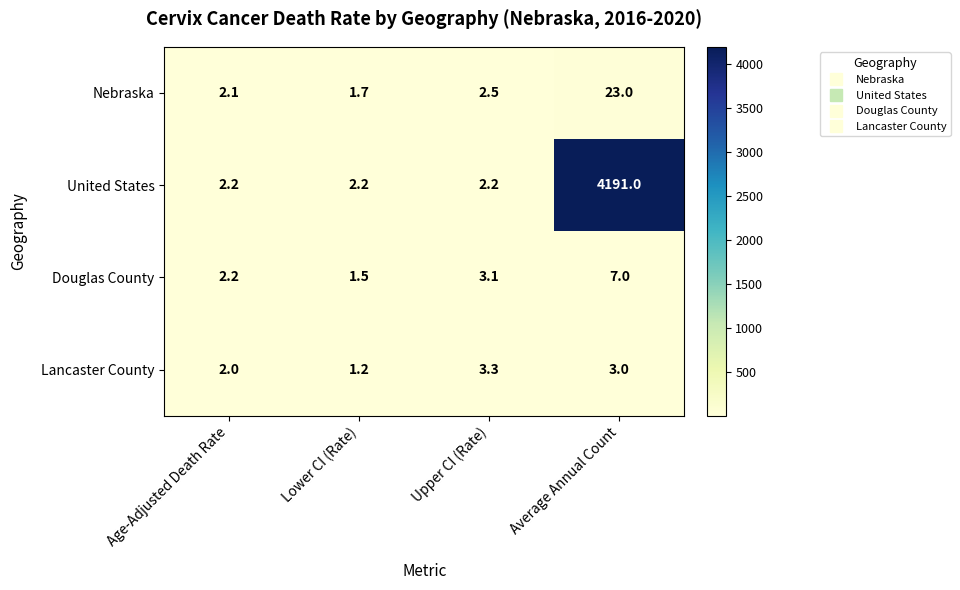

Which label corresponds to the largest value in the chart?

Average Annual Count